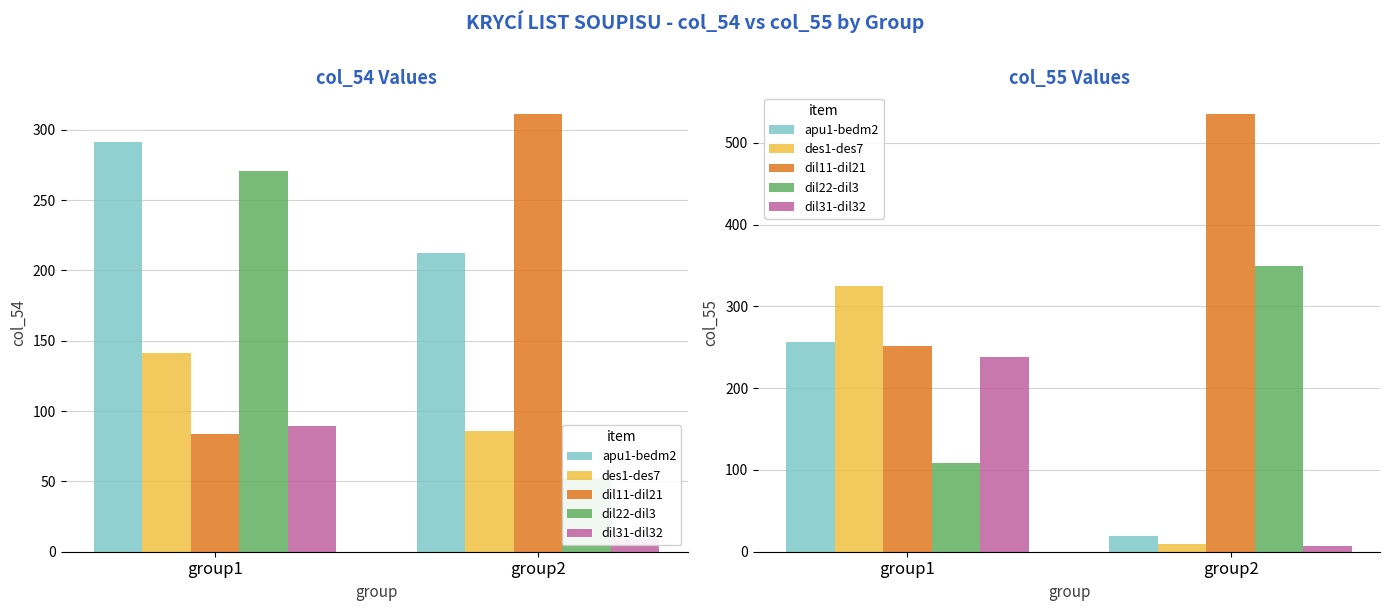

What is the minimum value for dil22-dil3?

109.0